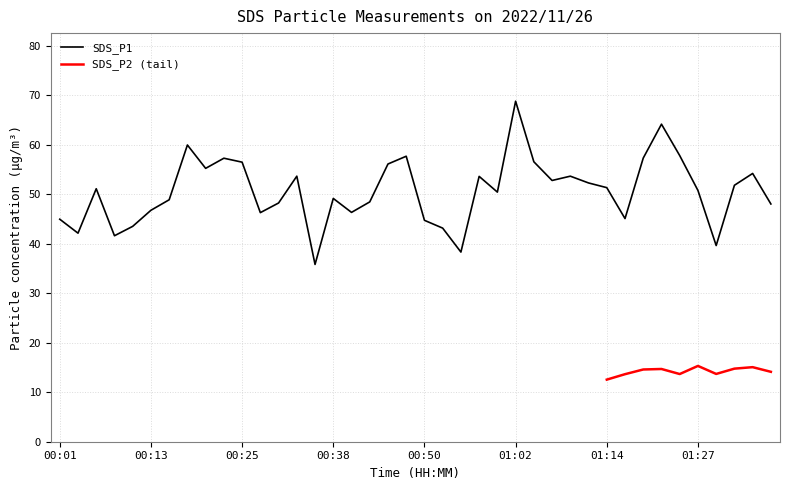

Which label corresponds to the largest value in the chart?

01:02